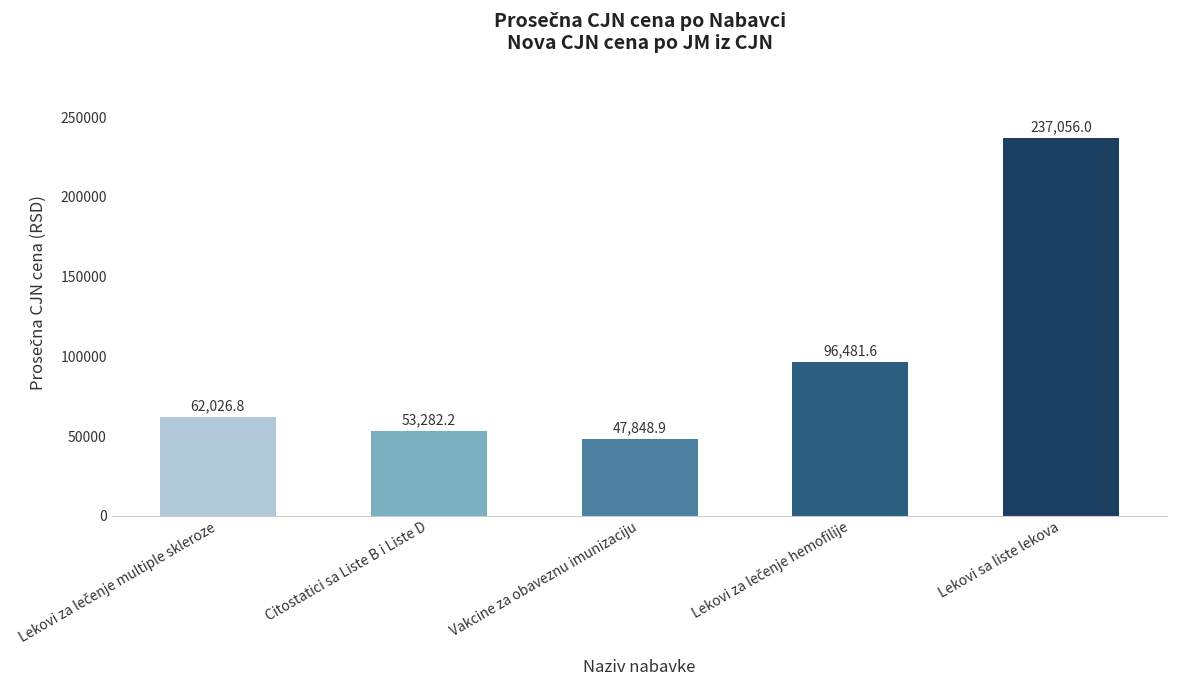

How many bars are there in total?

5